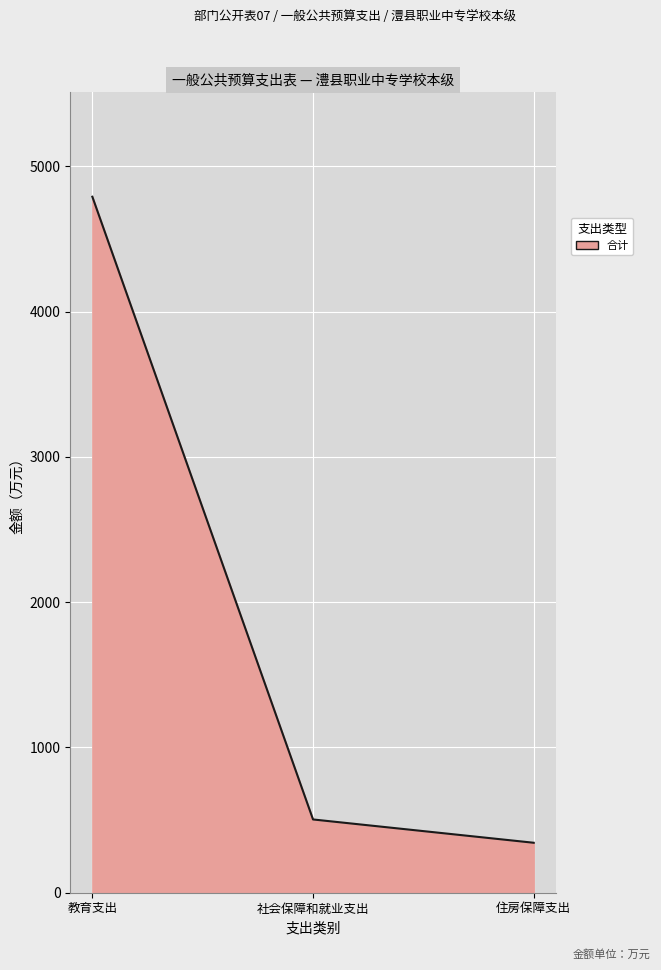

Rank the categories by value from highest to lowest.

教育支出, 社会保障和就业支出, 住房保障支出